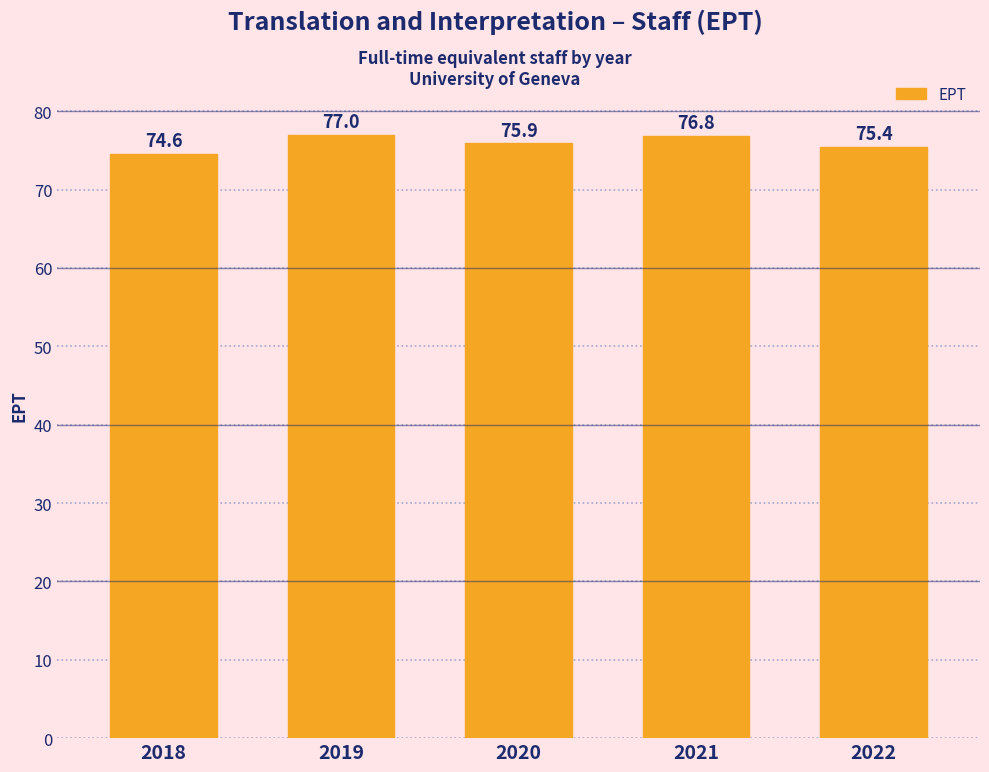

Reading left to right, transcribe all the data shown in this chart.

74.6	77.0	75.9	76.8	75.4